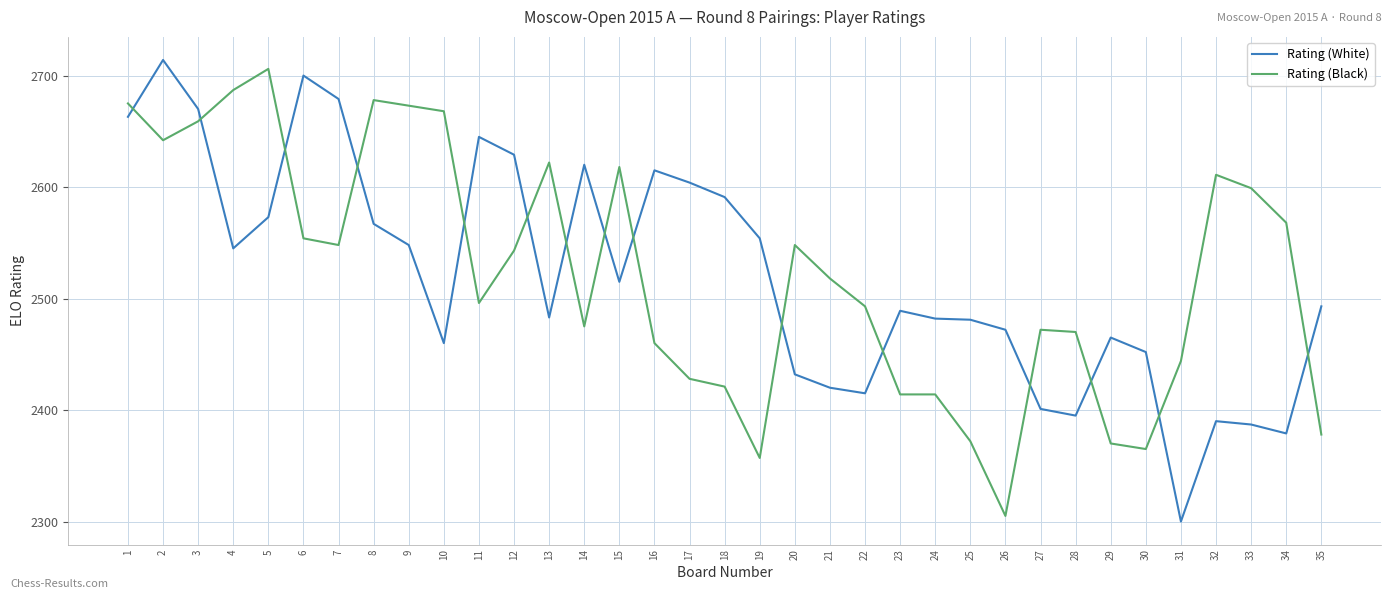

What is the spread (max minus min) of values at 23?

75